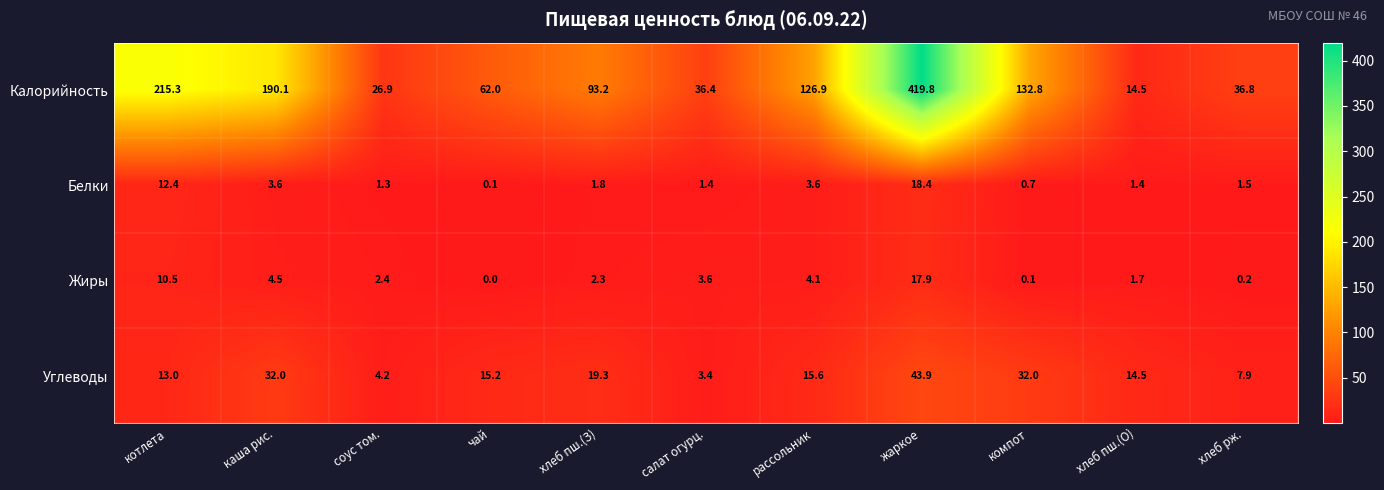

At which category is the sum across all series the highest?

жаркое